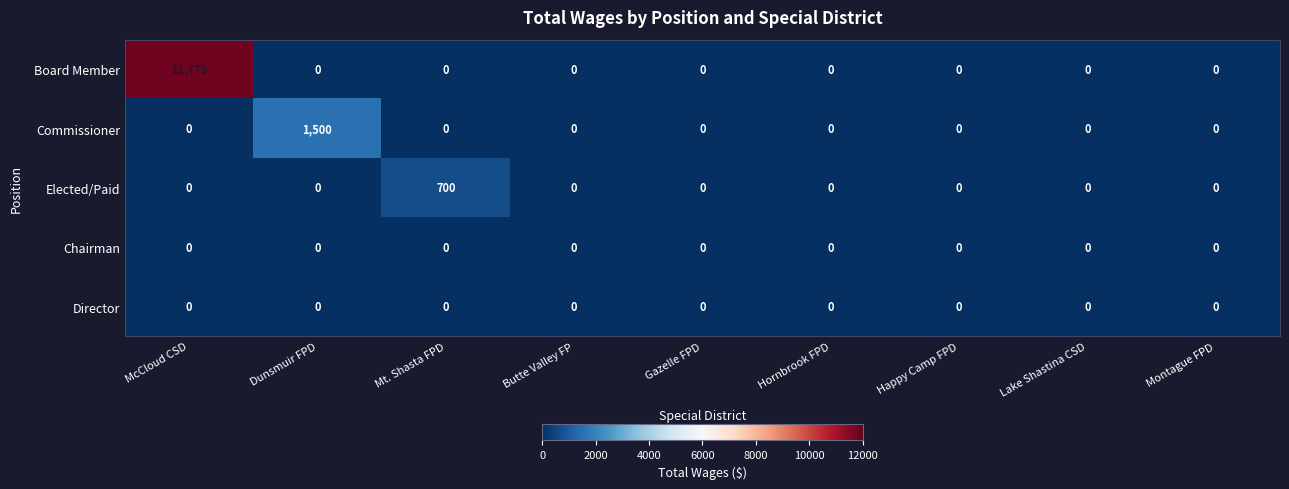

Which series changed the most between Mt. Shasta FPD and Lake Shastina CSD?

Elected/Paid